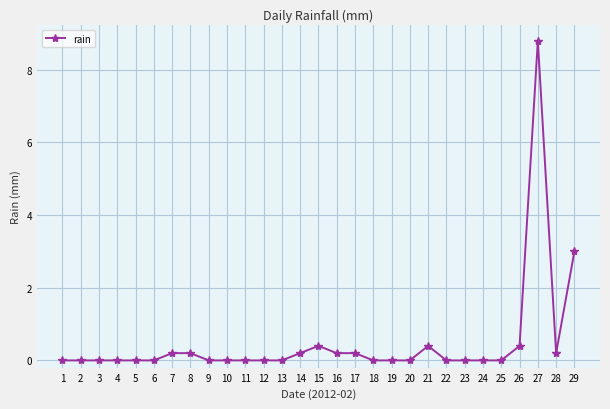

True or false: there are more than 2 points higher than both neighbors.

True